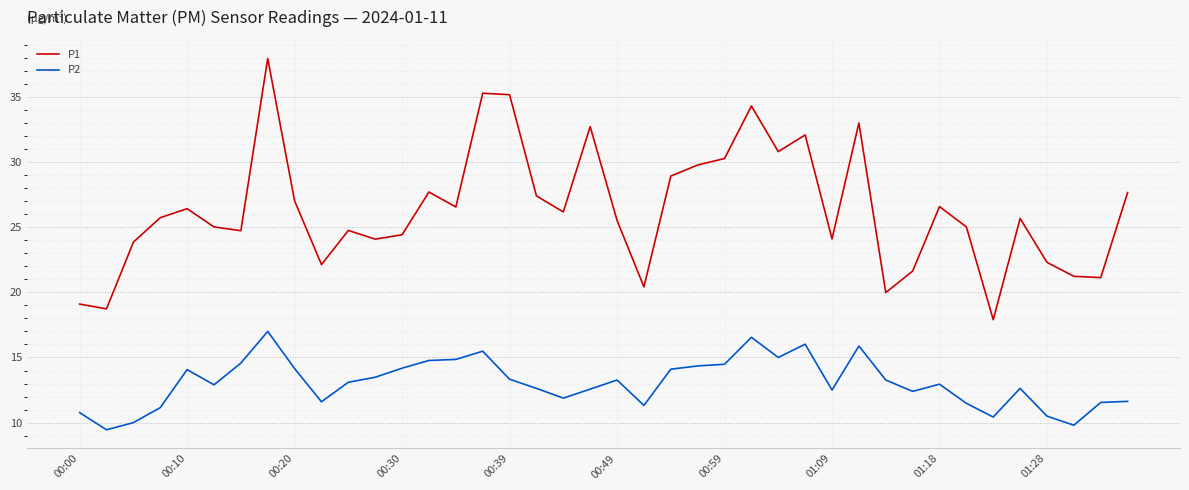

Which series has the largest total across all categories?

P1